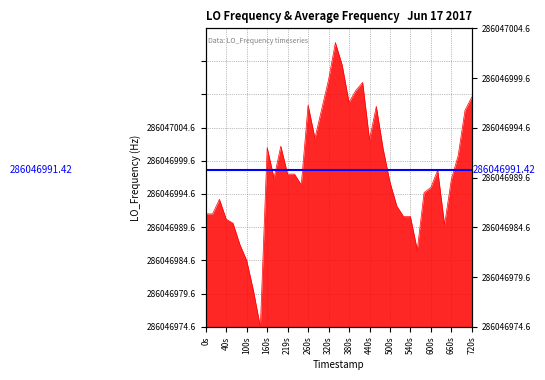

Reading left to right, transcribe all the data shown in this chart.

8.5	8.5	9.6	8.1	7.8	6.2	5.0	2.7	0.0	13.5	11.2	13.6	11.5	11.5	10.7	16.7	14.2	16.4	18.6	21.4	19.7	16.9	17.8	18.4	14.1	16.6	13.4	10.9	9.1	8.3	8.3	5.8	10.1	10.5	11.8	7.7	11.1	12.9	16.3	17.3